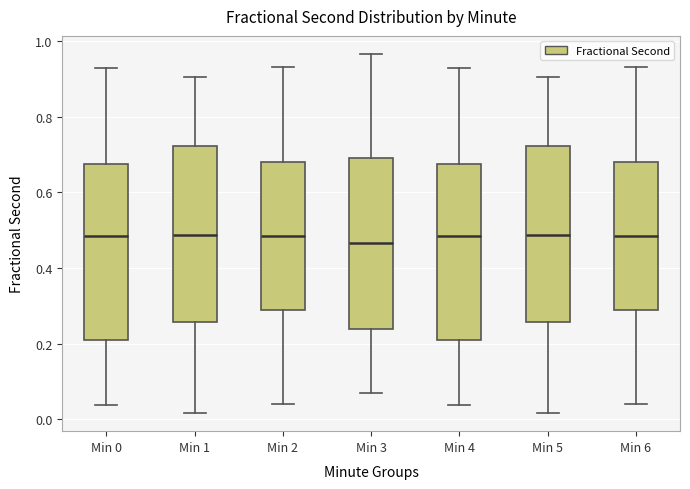

Where does the median line of the box for Min 1 sit on the y-axis? The values are not printed on the chart, so give them approximately, as read against the axis.

0.48